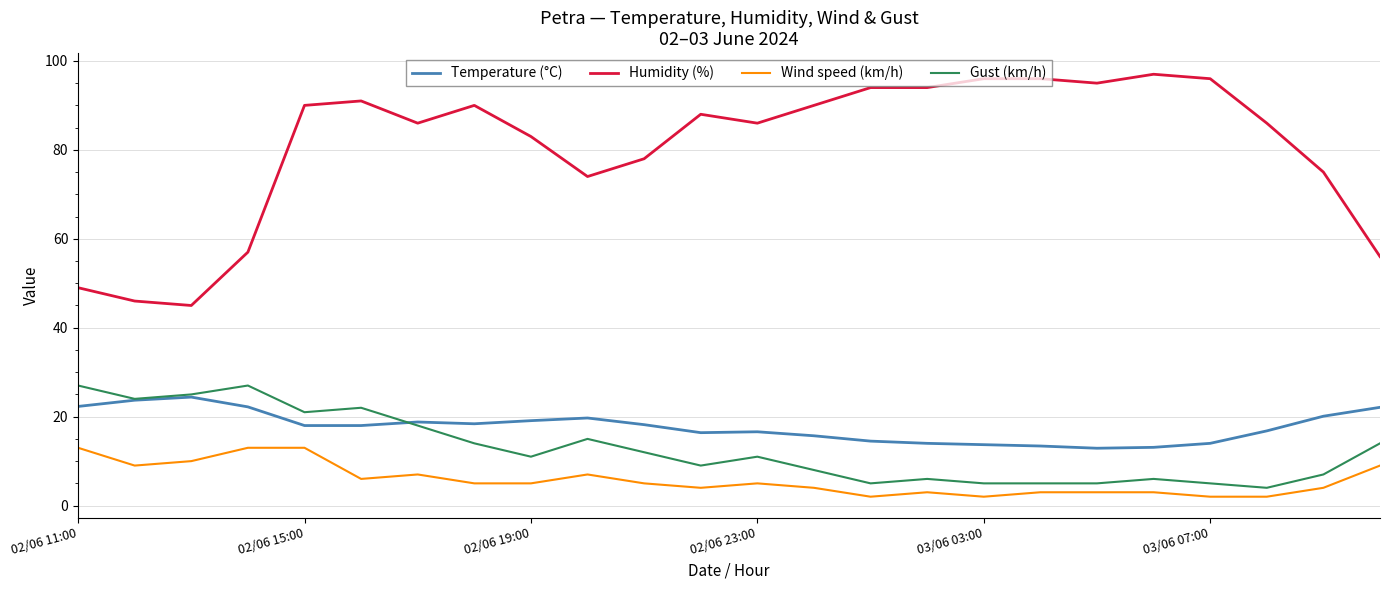

Which series has the largest total across all categories?

Humidity (%)